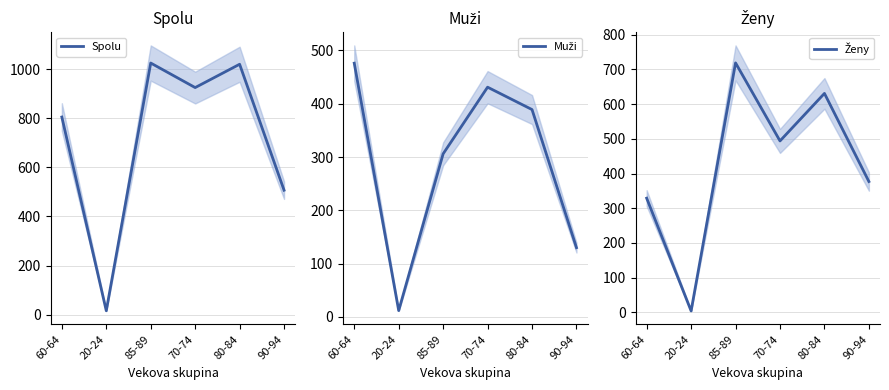

After their last crossing, which series has the higher values: Ženy or Muži?

Ženy